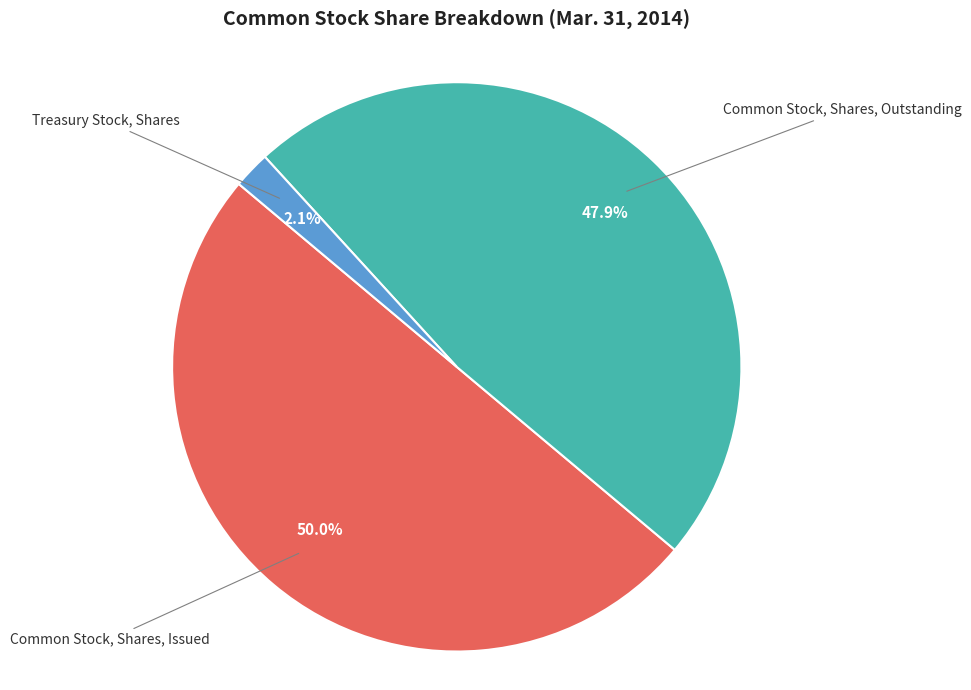

What is the smallest slice in the pie chart?

Treasury Stock, Shares